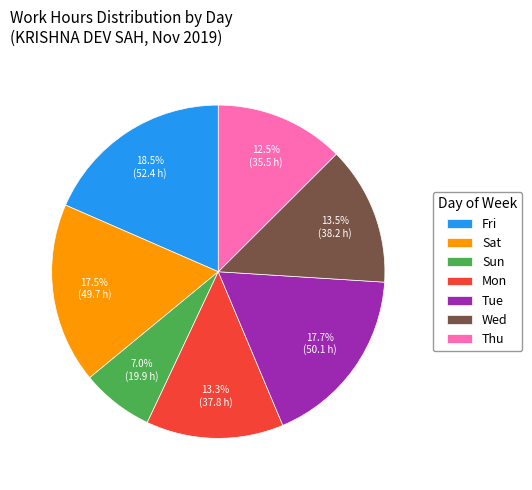

Which slice is the largest?

Fri